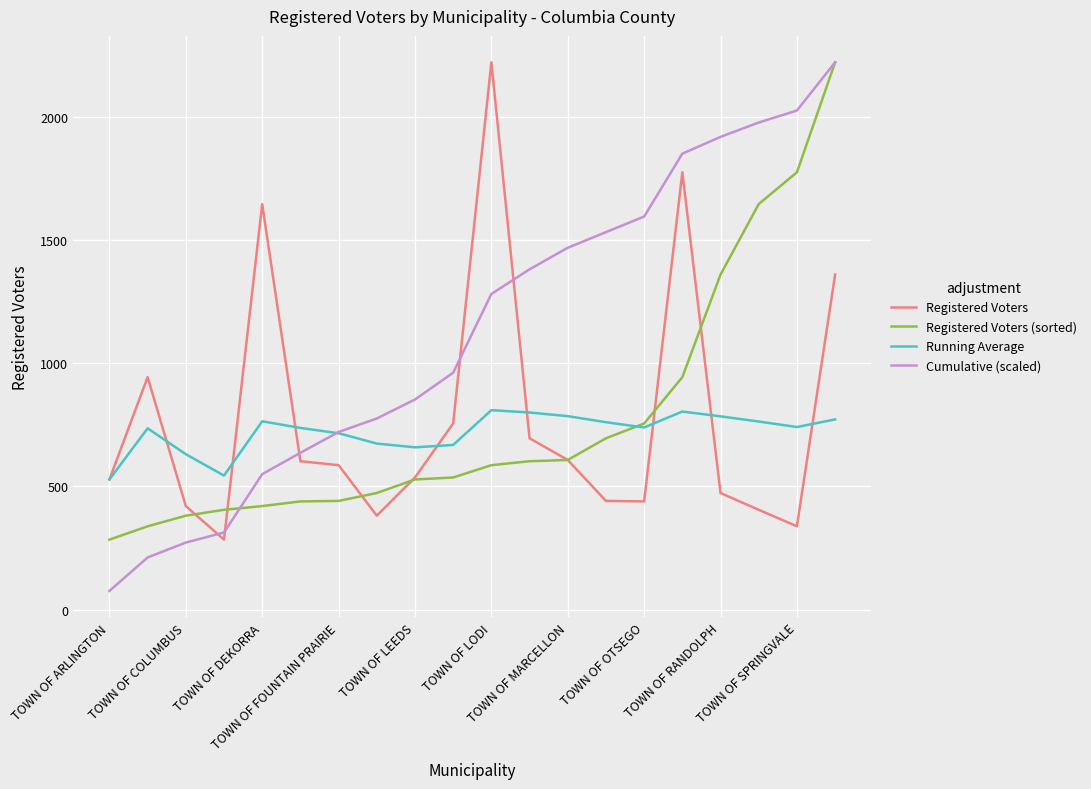

What is the maximum value for Running Average?

809.1